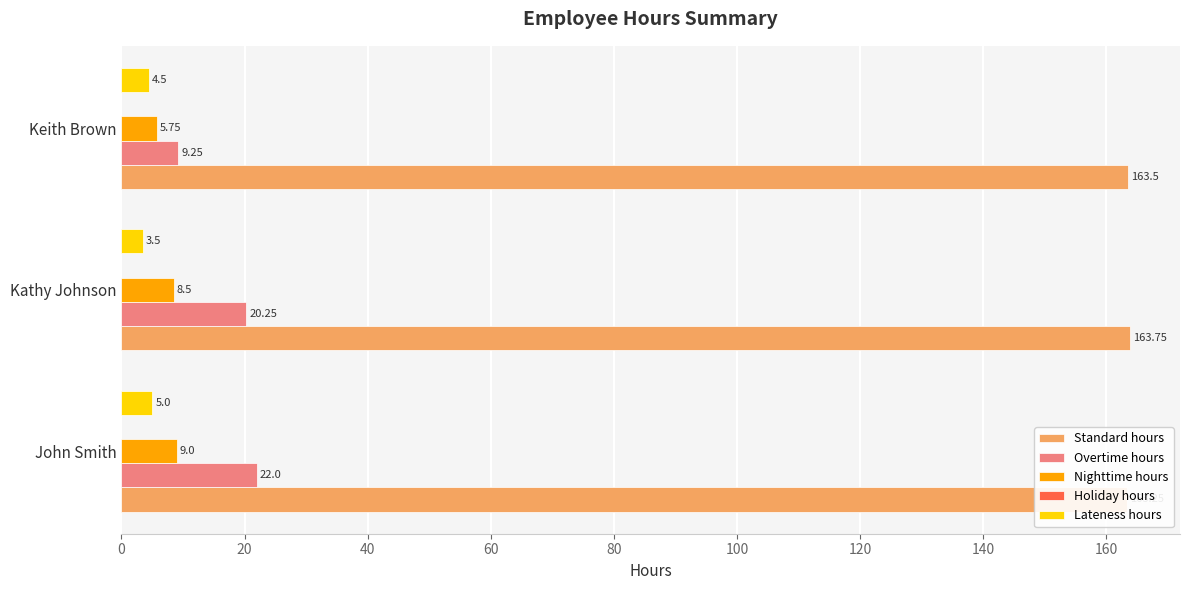

How many distinct data groups are displayed?

5